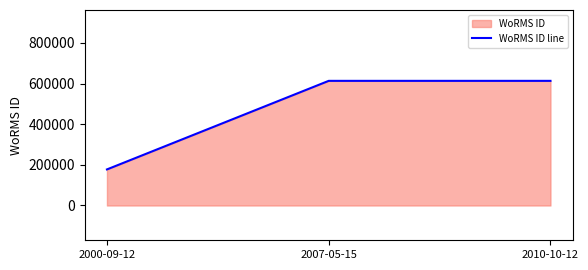

Which has a higher value, 2000-09-12 or 2010-10-12?

2010-10-12